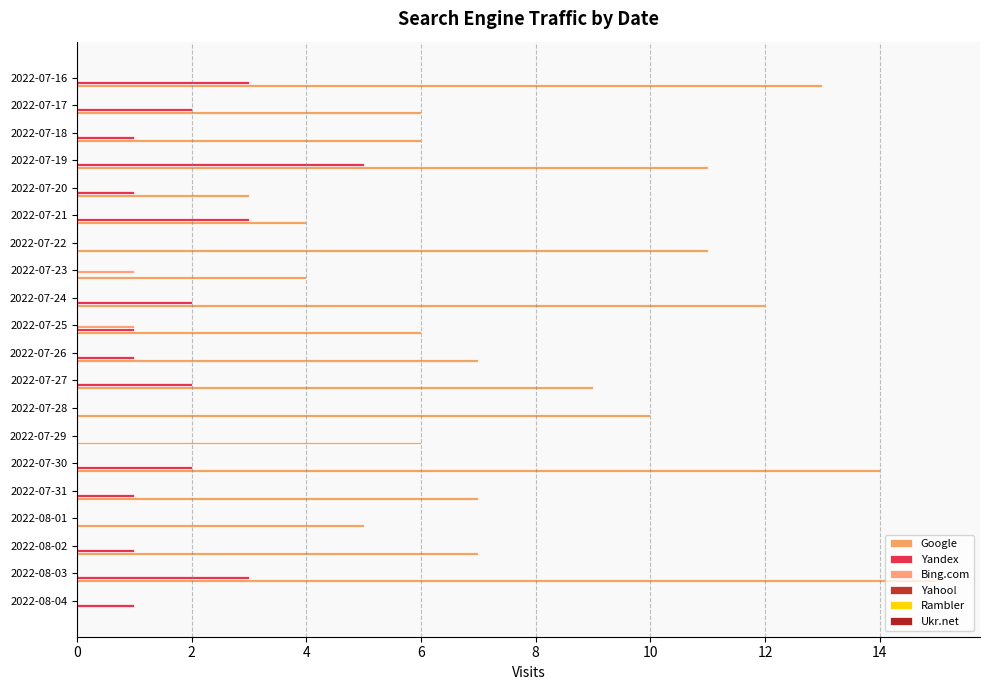

How many data points does each series have?

20